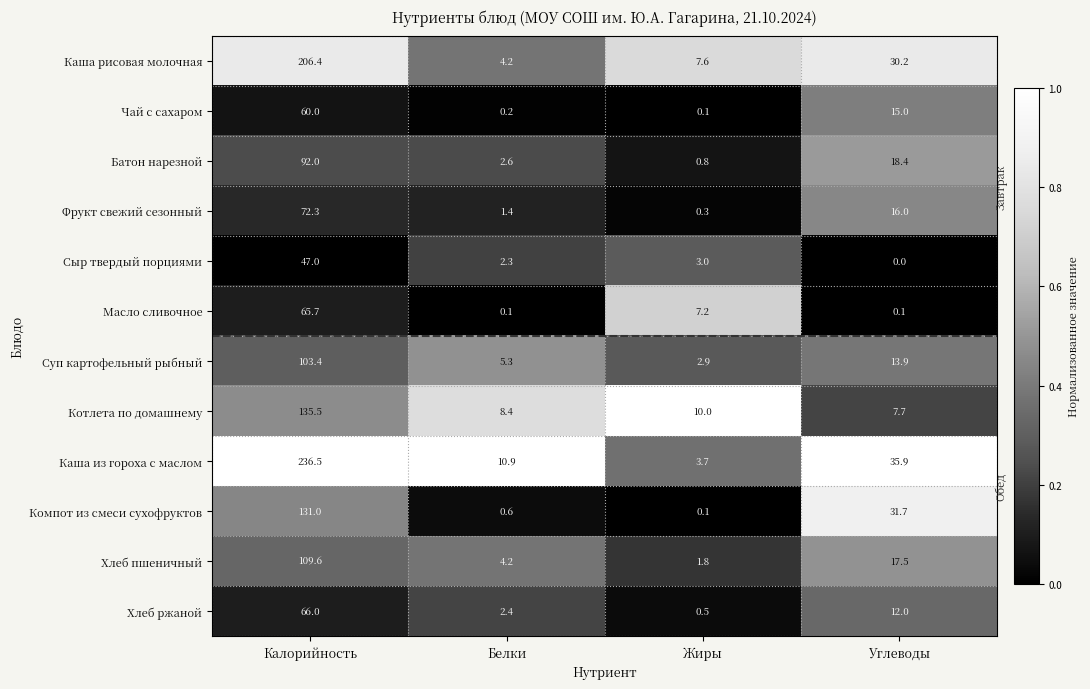

What is the difference between the Каша из гороха с маслом values at Калорийность and Белки?

225.6